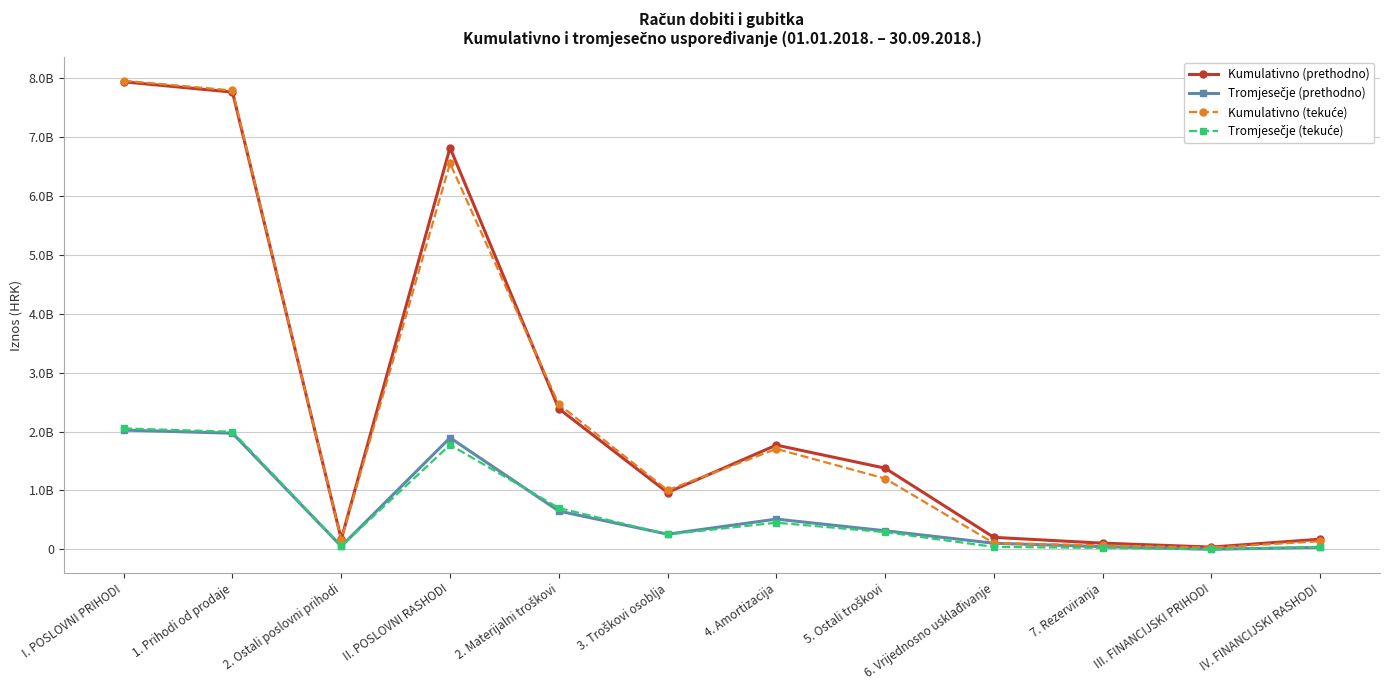

True or false: Kumulativno (prethodno) has more than 0 interior local peaks.

True